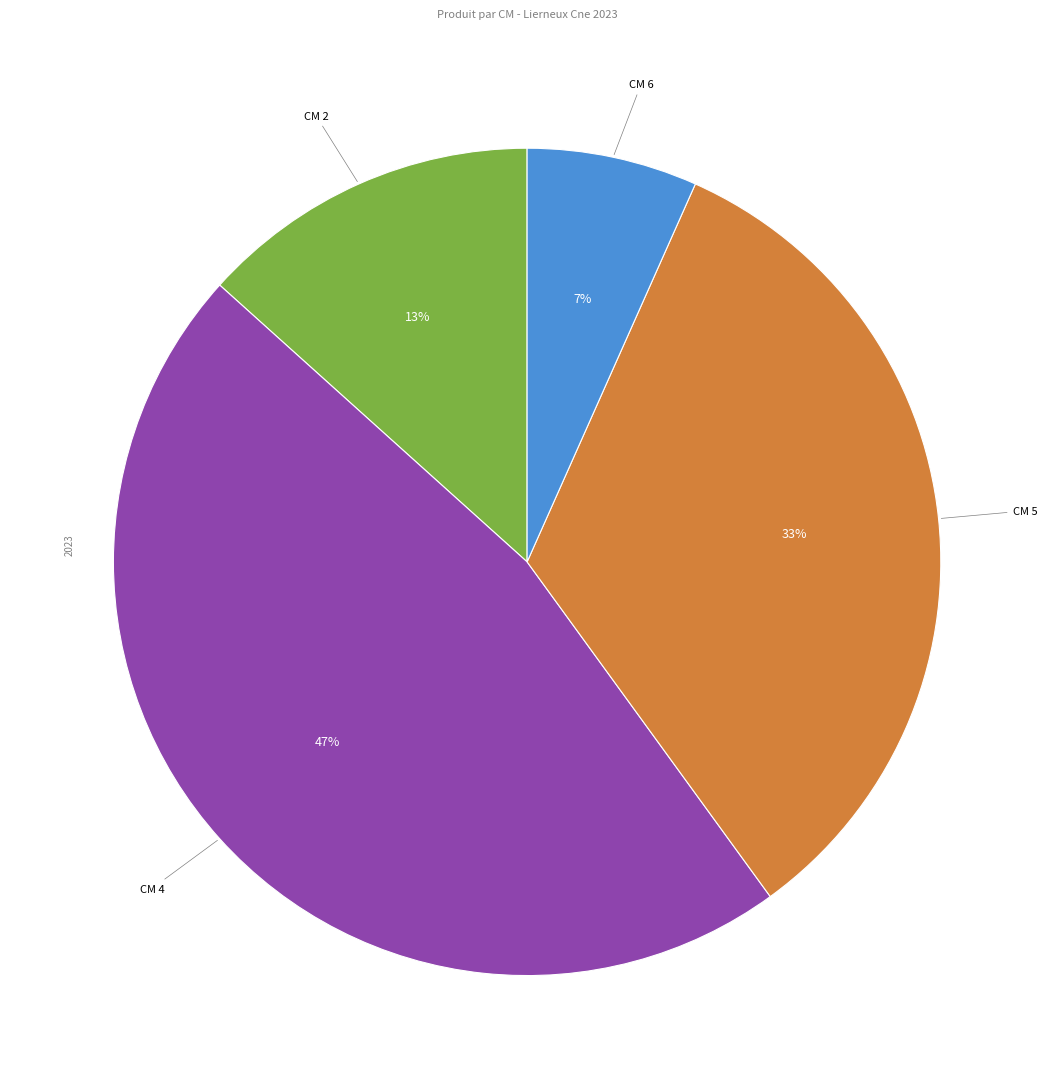

To the nearest percent, what is the average slice percentage?

25%